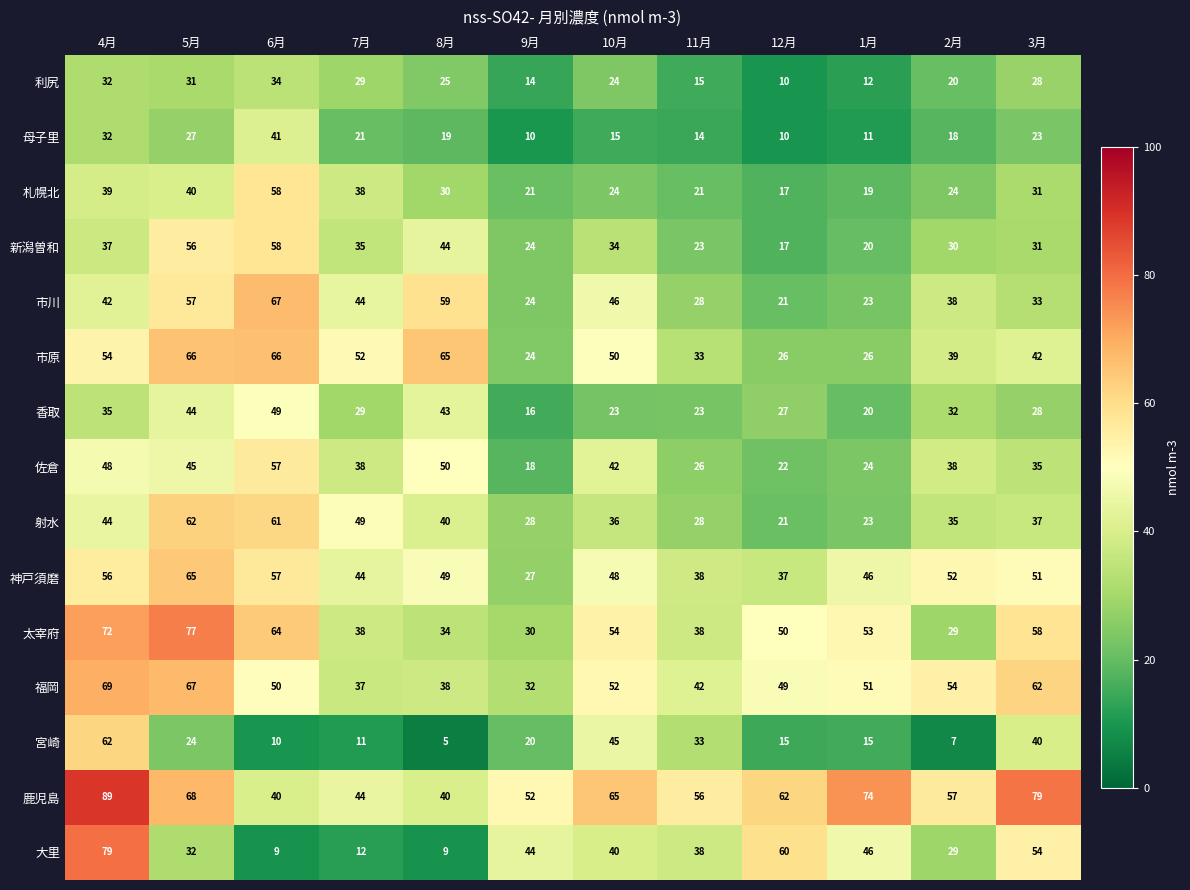

At how many categories does at least one series exceed 11?

12